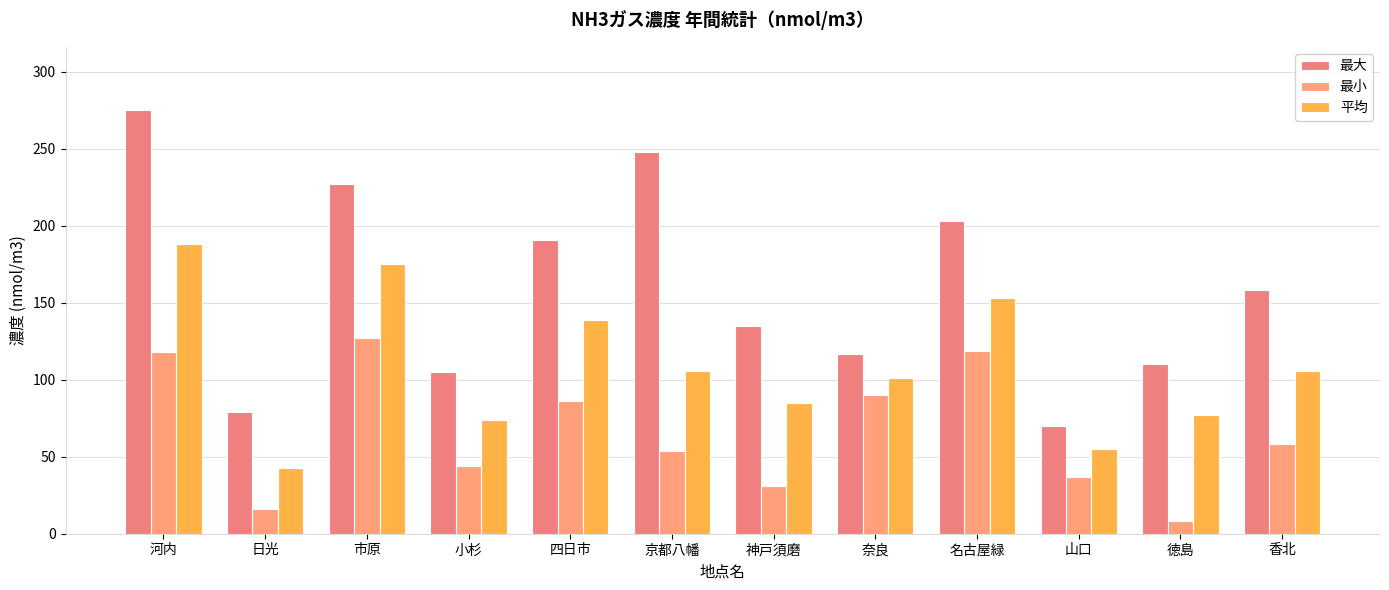

What is the label of the 10th bar from the right?

市原